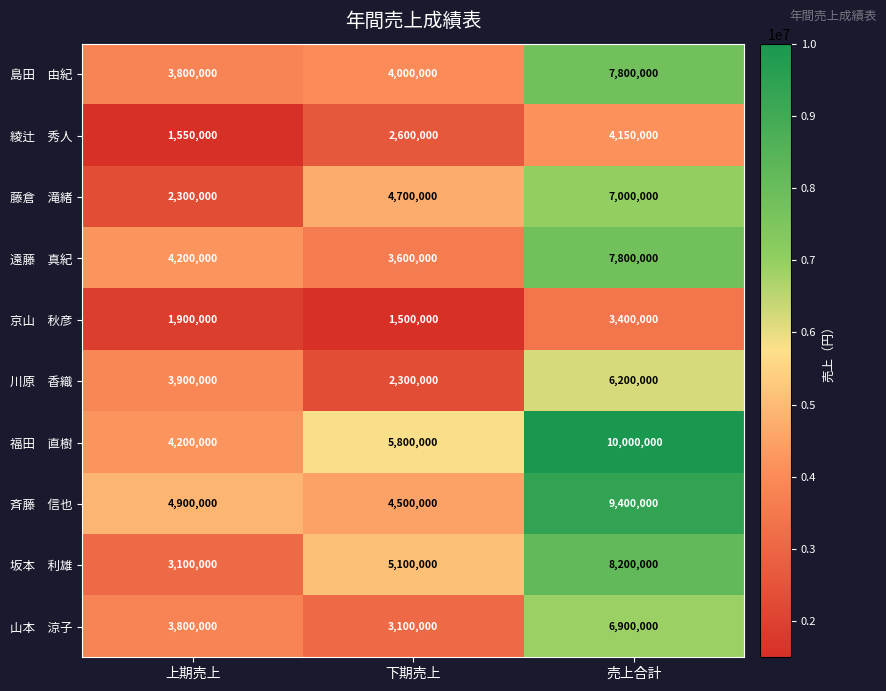

At which category is the sum across all series the highest?

売上合計